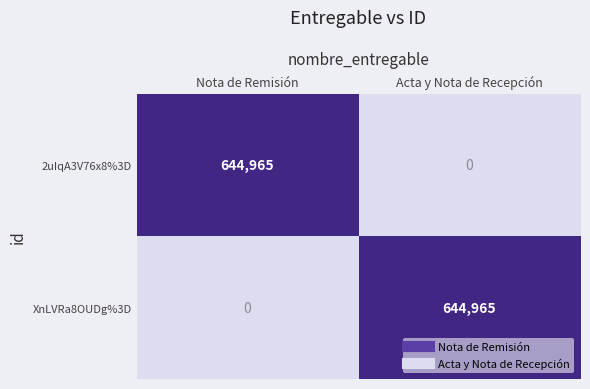

Reading left to right, extract all data points from this chart.

2uIqA3V76x8%3D: Nota de Remisión=644965	Acta y Nota de Recepción=0
XnLVRa8OUDg%3D: Nota de Remisión=0	Acta y Nota de Recepción=644965